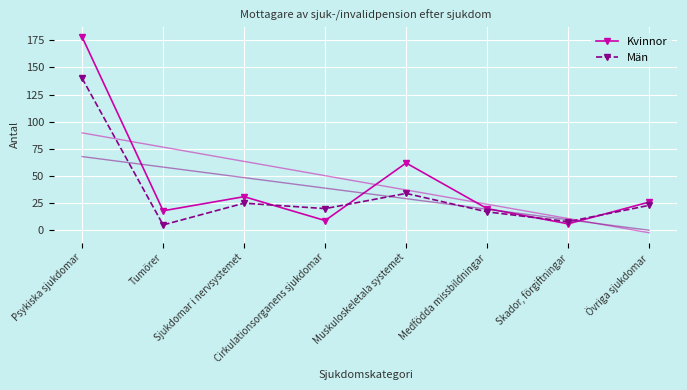

What is the average value of the Kvinnor series?

44